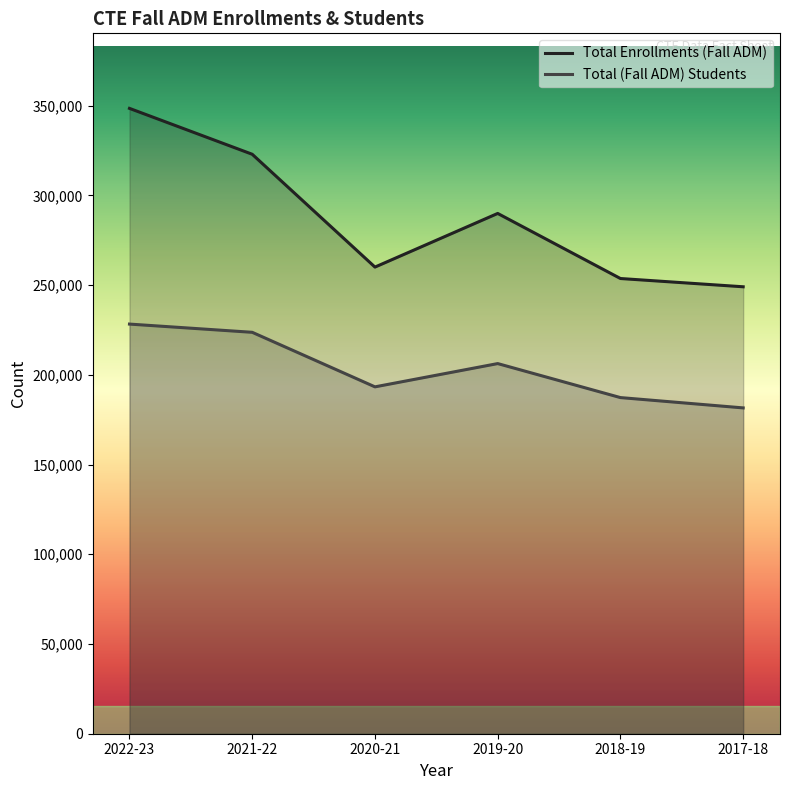

Rank the series by their average value, from highest to lowest.

Total Enrollments (Fall ADM), Total (Fall ADM) Students